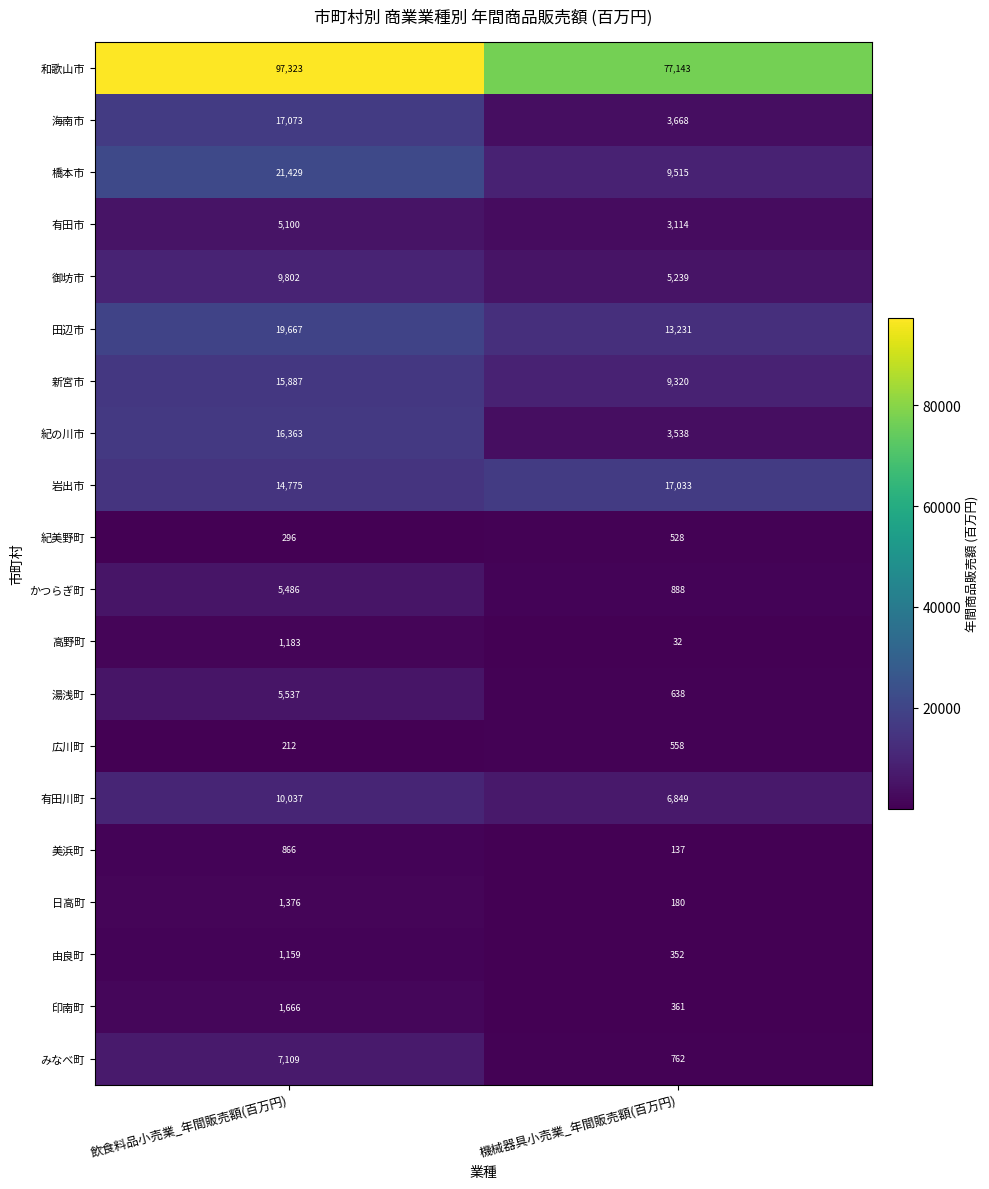

At which category is the sum across all series the highest?

飲食料品小売業_年間販売額(百万円)